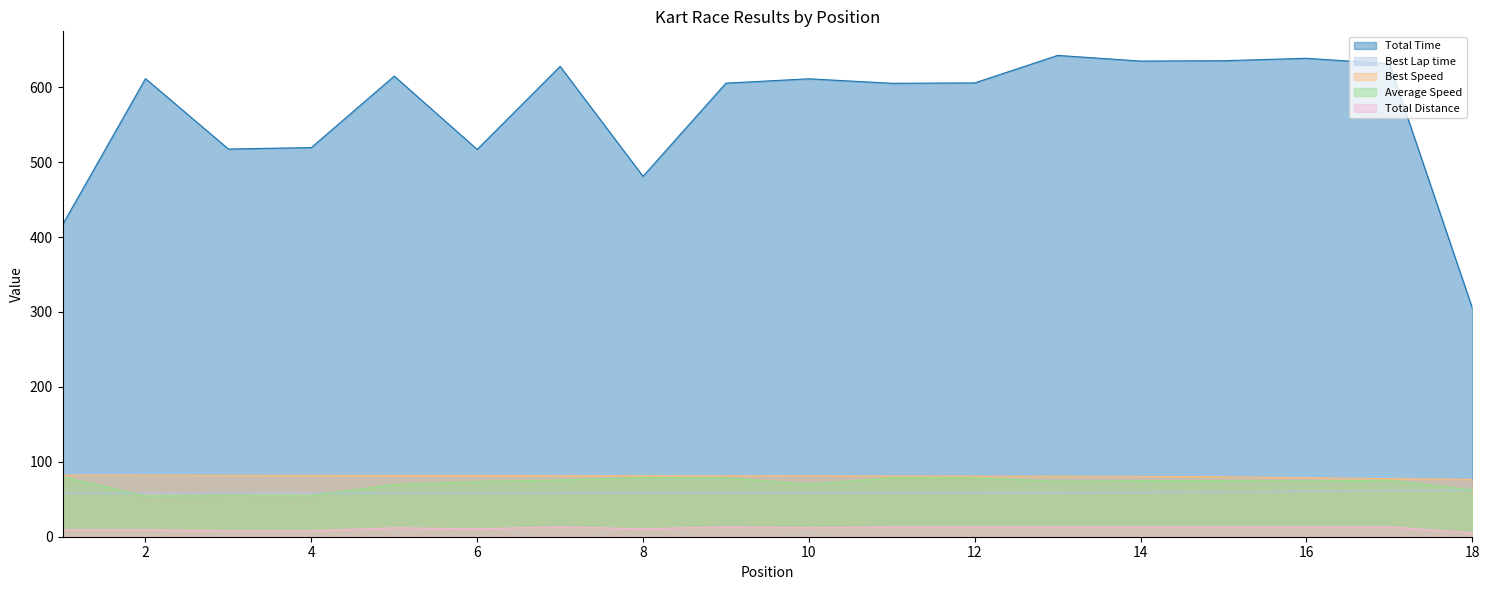

How many lines are shown in the chart?

5